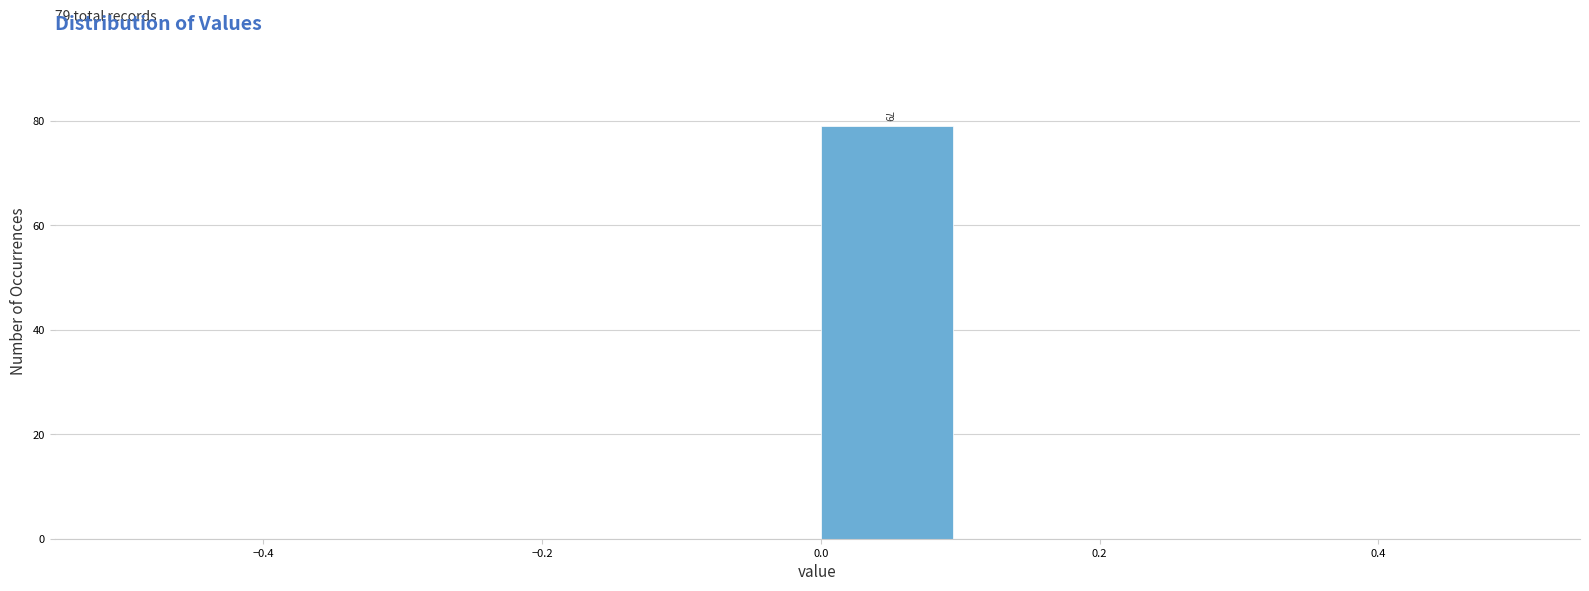

Over which range of the x-axis is the bar tallest?

0.0 to 0.1